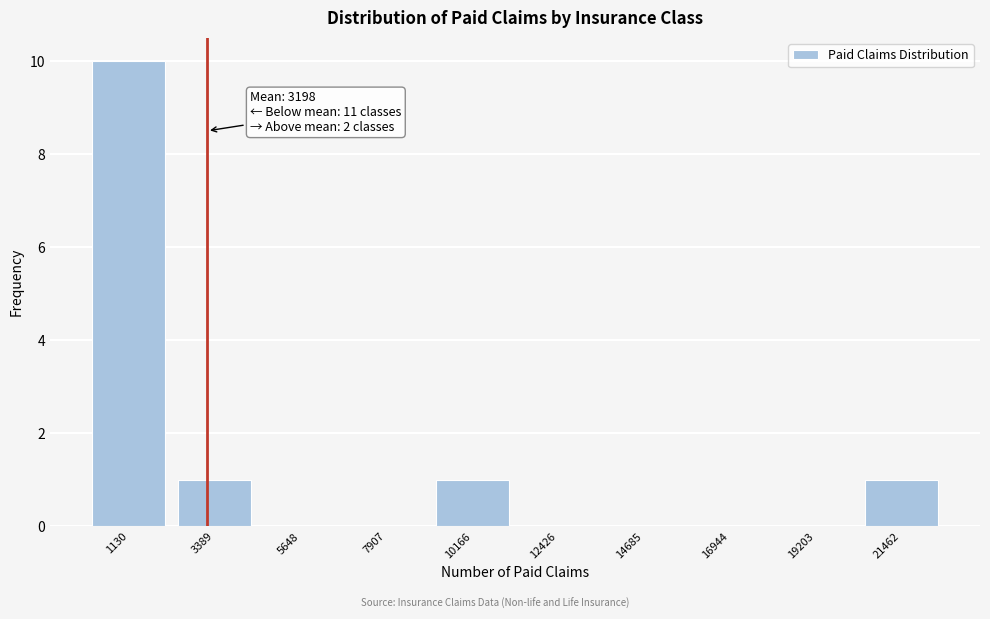

Which range on the x-axis has the tallest bar?

0 to 2500